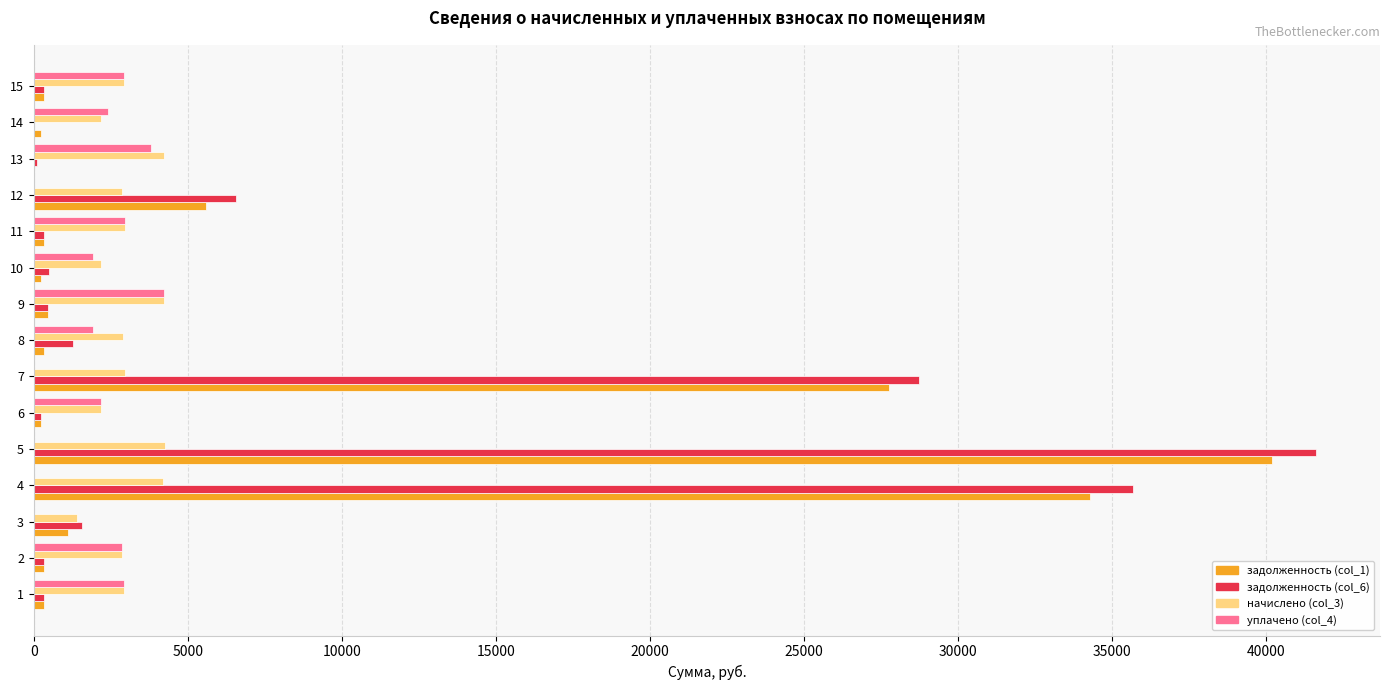

At which category is the sum across all series the highest?

5